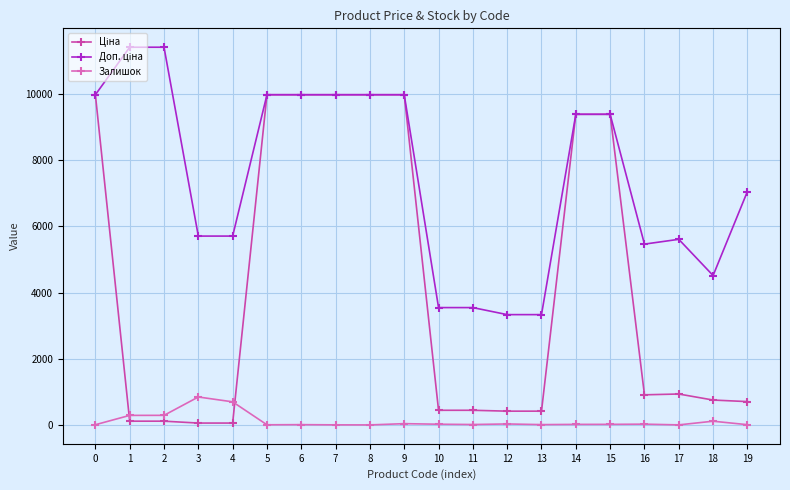

What is the maximum value for Залишок?

845.0